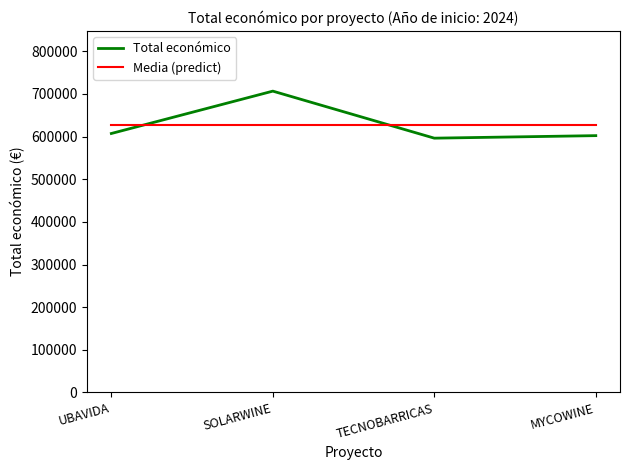

At which category is the sum across all series the highest?

SOLARWINE